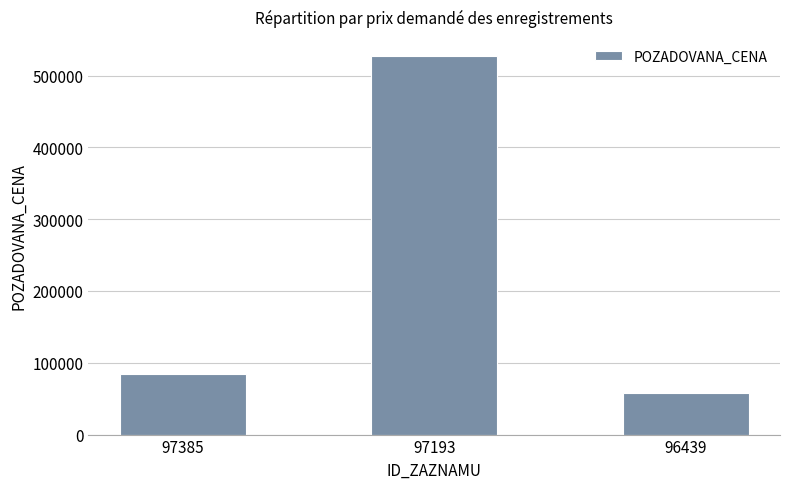

Reading left to right, what are all the values shown in this chart?

84000	527340	57525